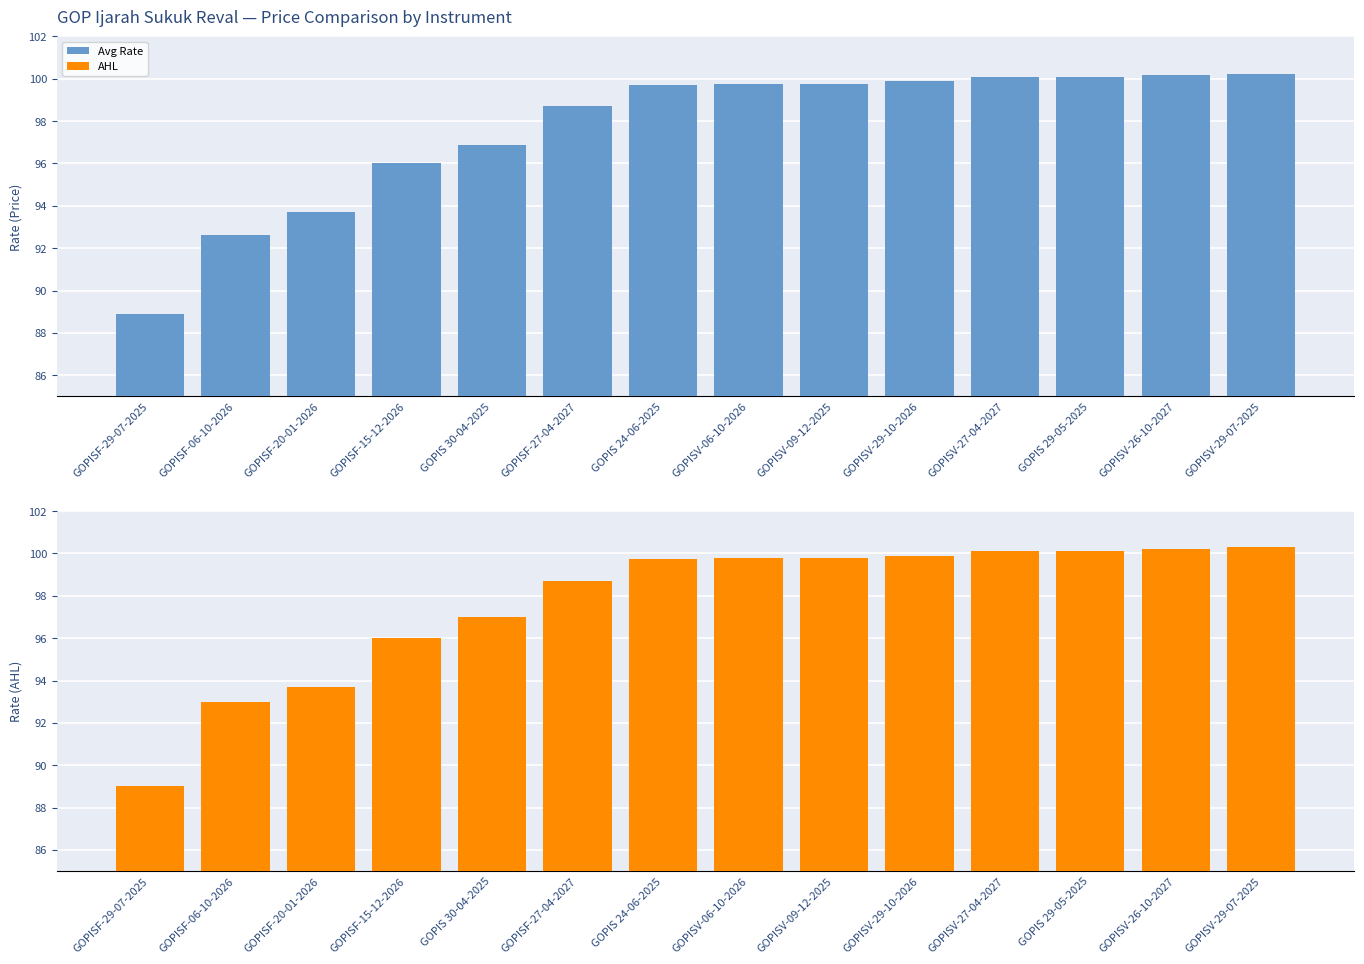

Reading right to left, transcribe all the data shown in this chart.

Avg Rate: GOPISV-29-07-2025=100.2	GOPISV-26-10-2027=100.2	GOPIS 29-05-2025=100.1	GOPISV-27-04-2027=100.1	GOPISV-29-10-2026=99.9	GOPISV-09-12-2025=99.8	GOPISV-06-10-2026=99.8	GOPIS 24-06-2025=99.7	GOPISF-27-04-2027=98.7	GOPIS 30-04-2025=96.9	GOPISF-15-12-2026=96.0	GOPISF-20-01-2026=93.7	GOPISF-06-10-2026=92.6	GOPISF-29-07-2025=88.9
AHL: GOPISV-29-07-2025=100.3	GOPISV-26-10-2027=100.2	GOPIS 29-05-2025=100.1	GOPISV-27-04-2027=100.1	GOPISV-29-10-2026=99.9	GOPISV-09-12-2025=99.8	GOPISV-06-10-2026=99.8	GOPIS 24-06-2025=99.8	GOPISF-27-04-2027=98.7	GOPIS 30-04-2025=97.0	GOPISF-15-12-2026=96.0	GOPISF-20-01-2026=93.7	GOPISF-06-10-2026=93.0	GOPISF-29-07-2025=89.0